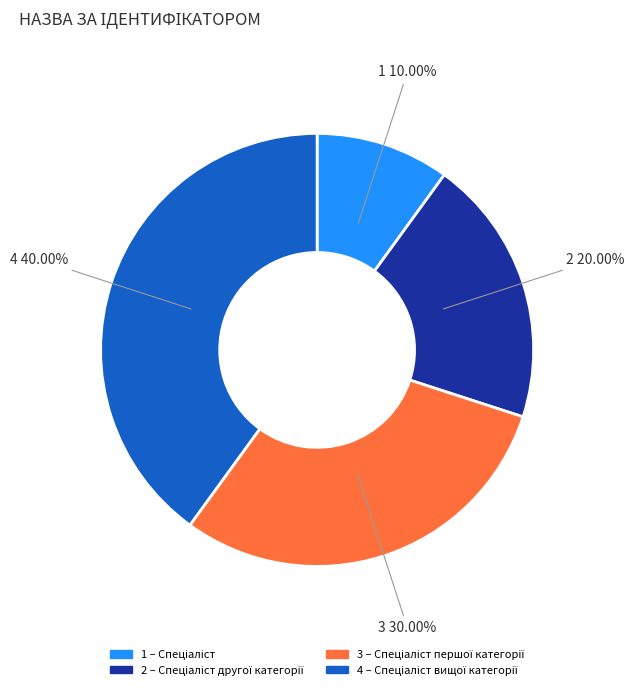

Does any single category account for the majority?

No